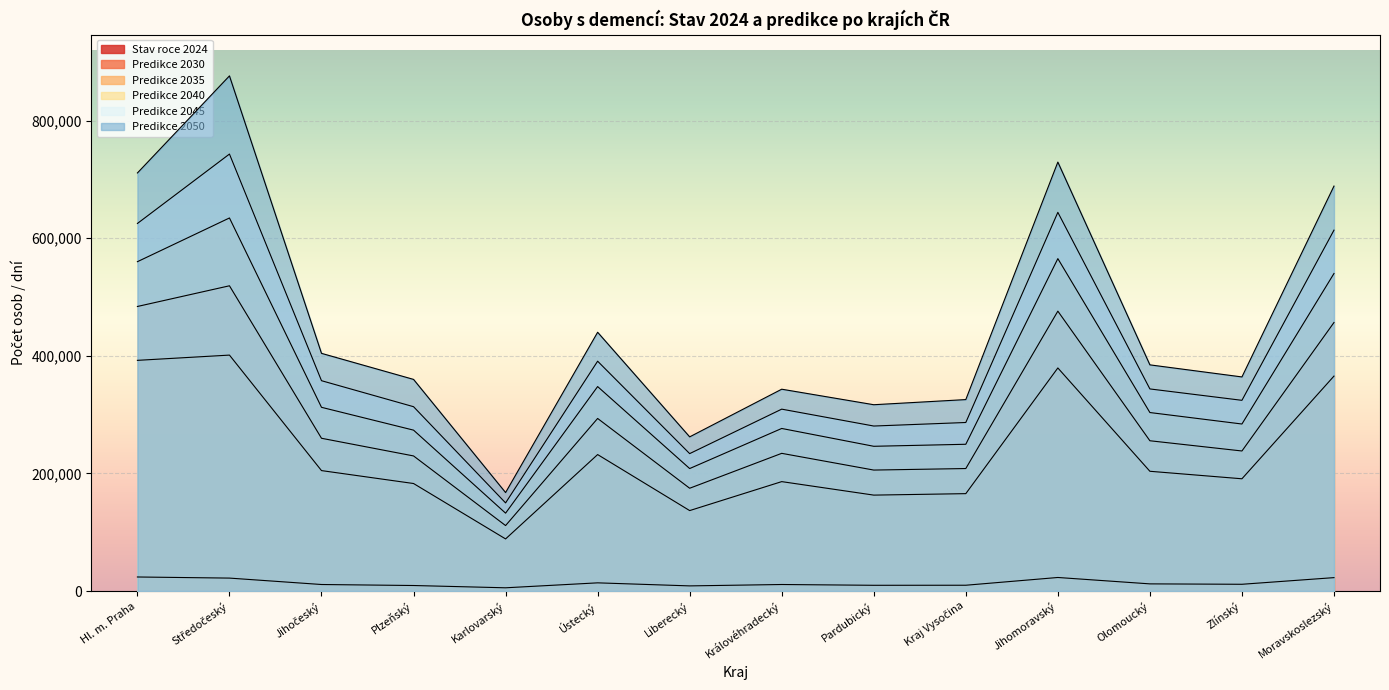

Which label corresponds to the smallest value in the chart?

Karlovarský